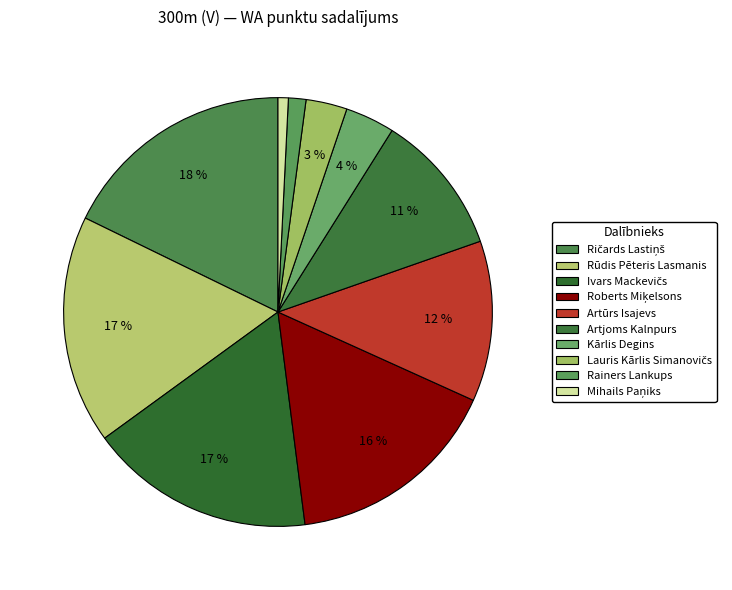

What is the change in value from Lauris Kārlis Simanovičs to Rainers Lankups?

-23